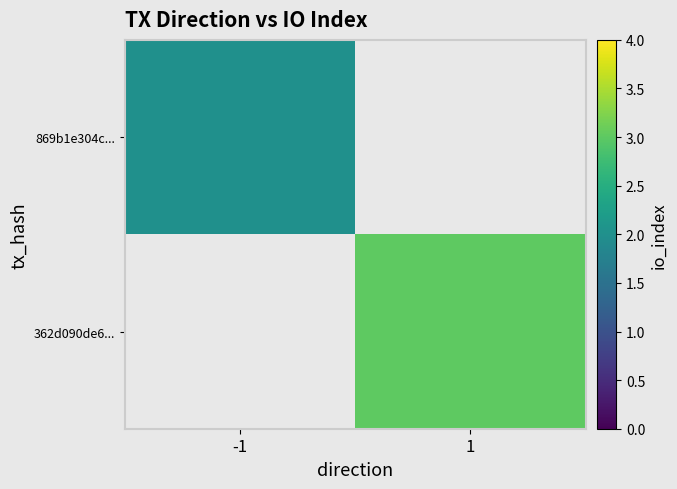

Rank the series by their average value, from lowest to highest.

869b1e304c..., 362d090de6...